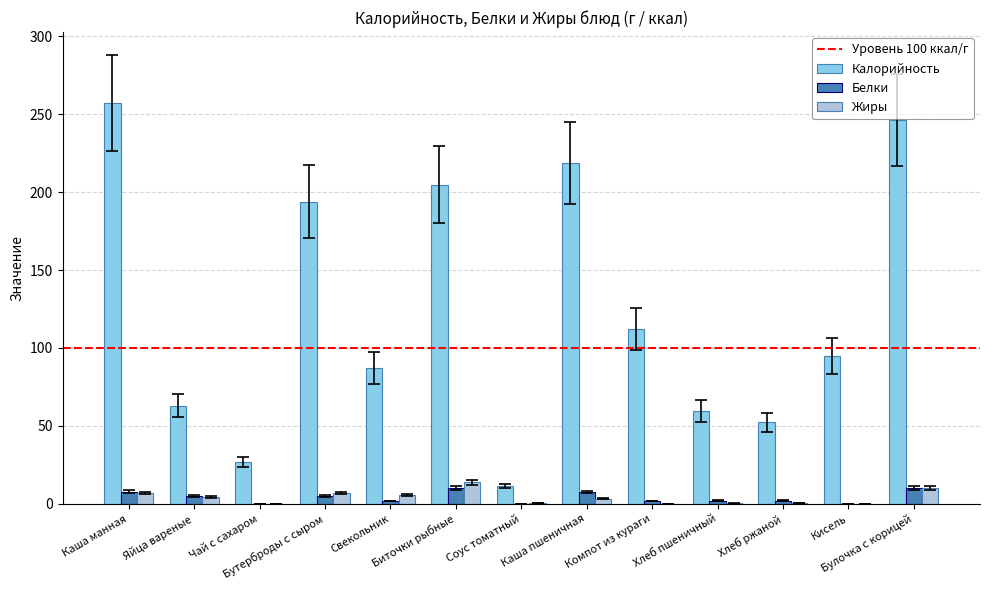

Are the bars horizontal?

No